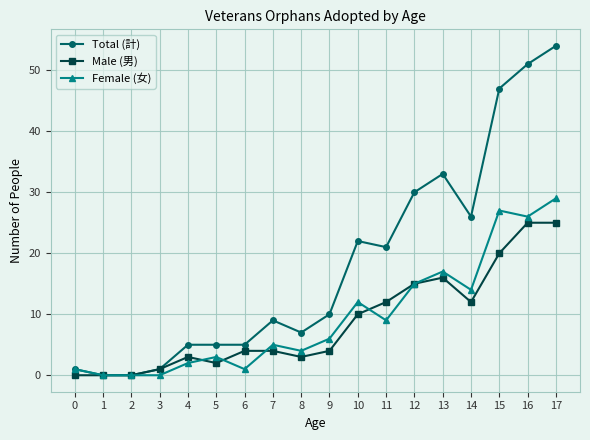

Where is Female (女) nearest to the value 14?

14